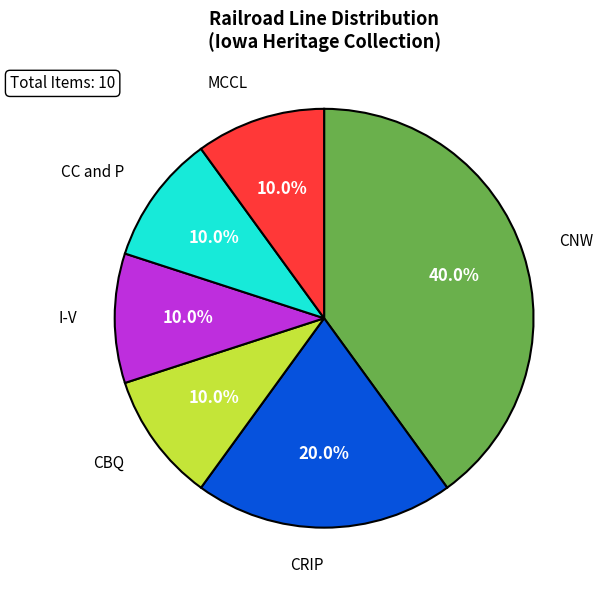

Which category has the biggest portion of the pie?

CNW